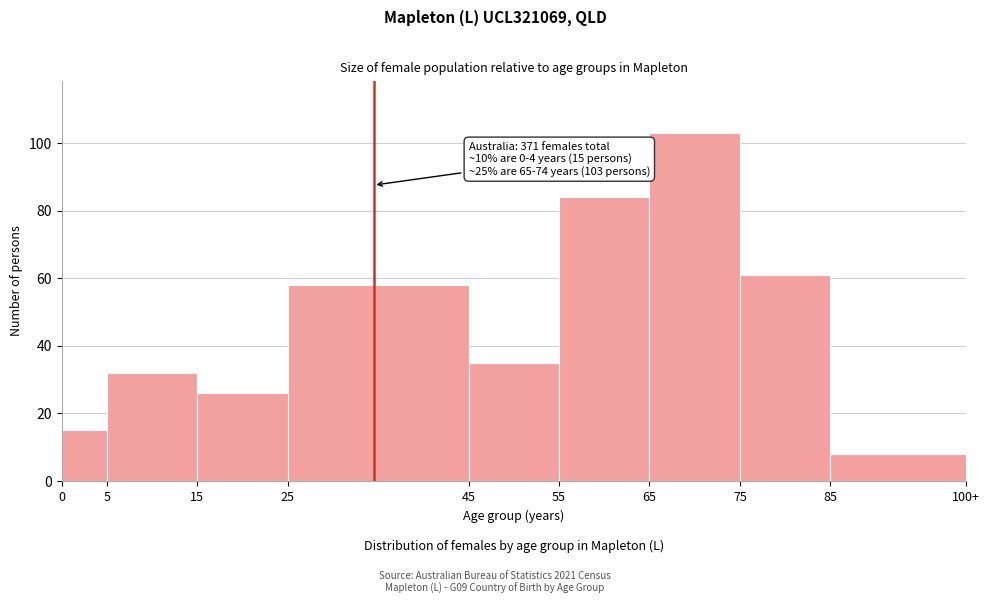

Reading right to left, list all the values displayed in this chart.

85=8	75=61	65=103	55=84	45=35	25=58	15=26	5=32	0=15